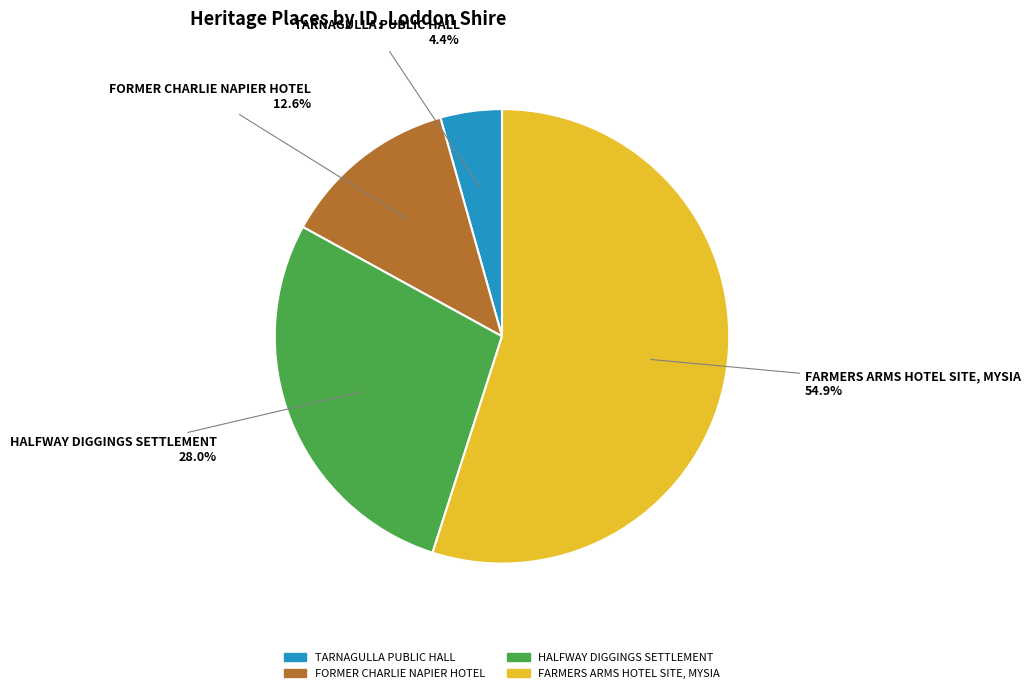

What is the majority slice?

FARMERS ARMS HOTEL SITE, MYSIA